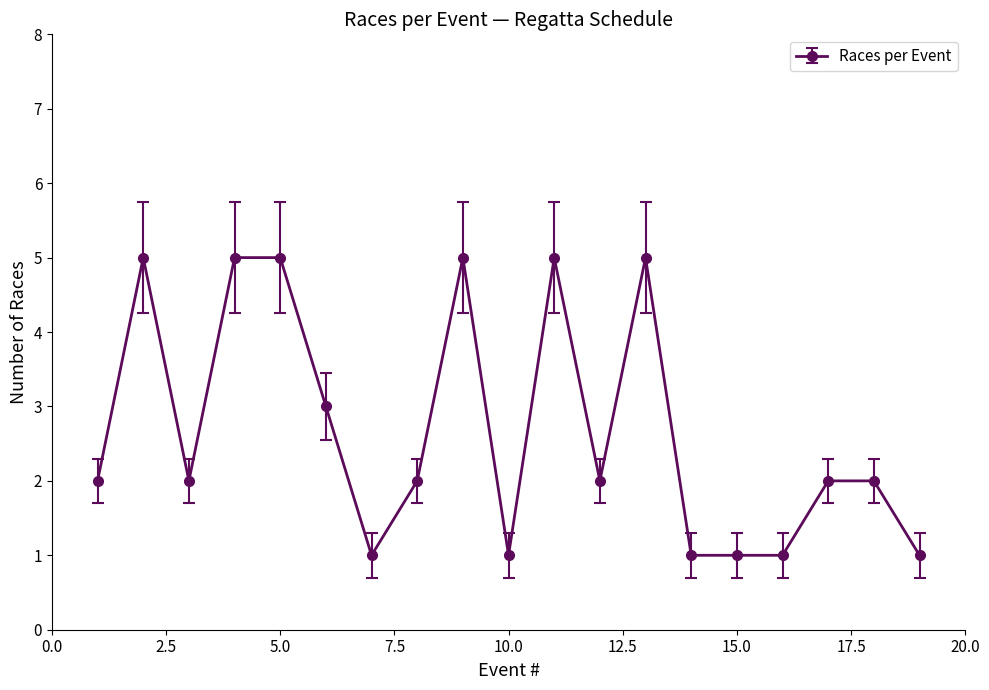

What is the difference between the maximum and minimum values?

4